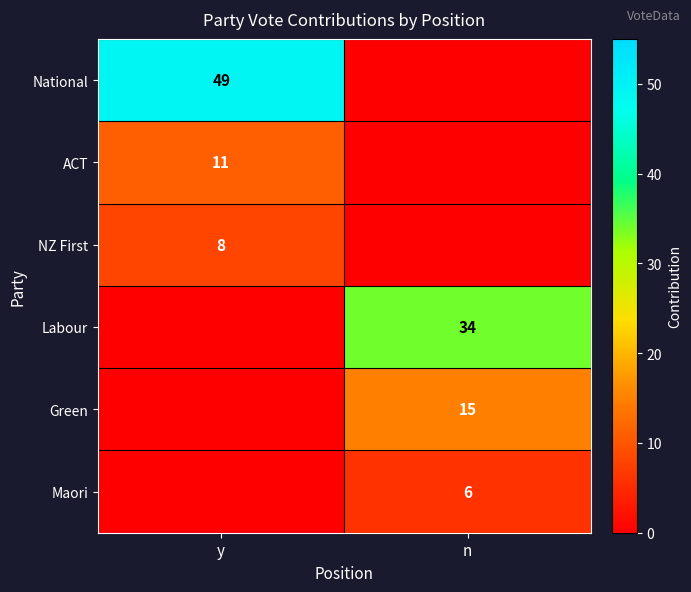

Is it true that Green equals 15 at n?

True